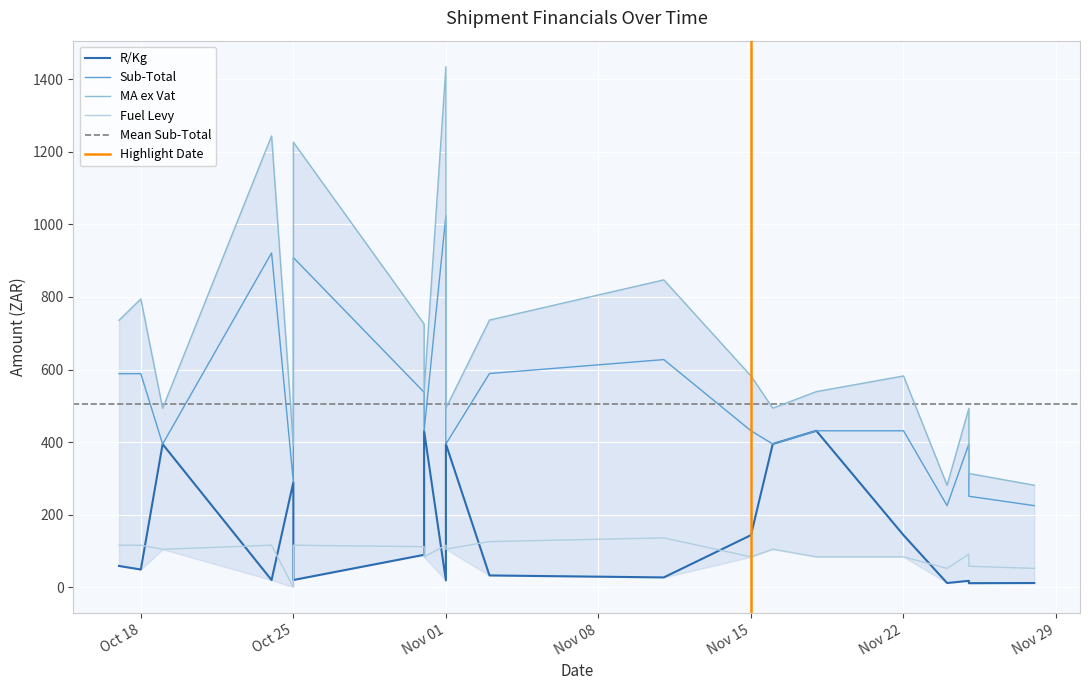

True or false: Fuel Levy and MA ex Vat intersect in this chart.

False